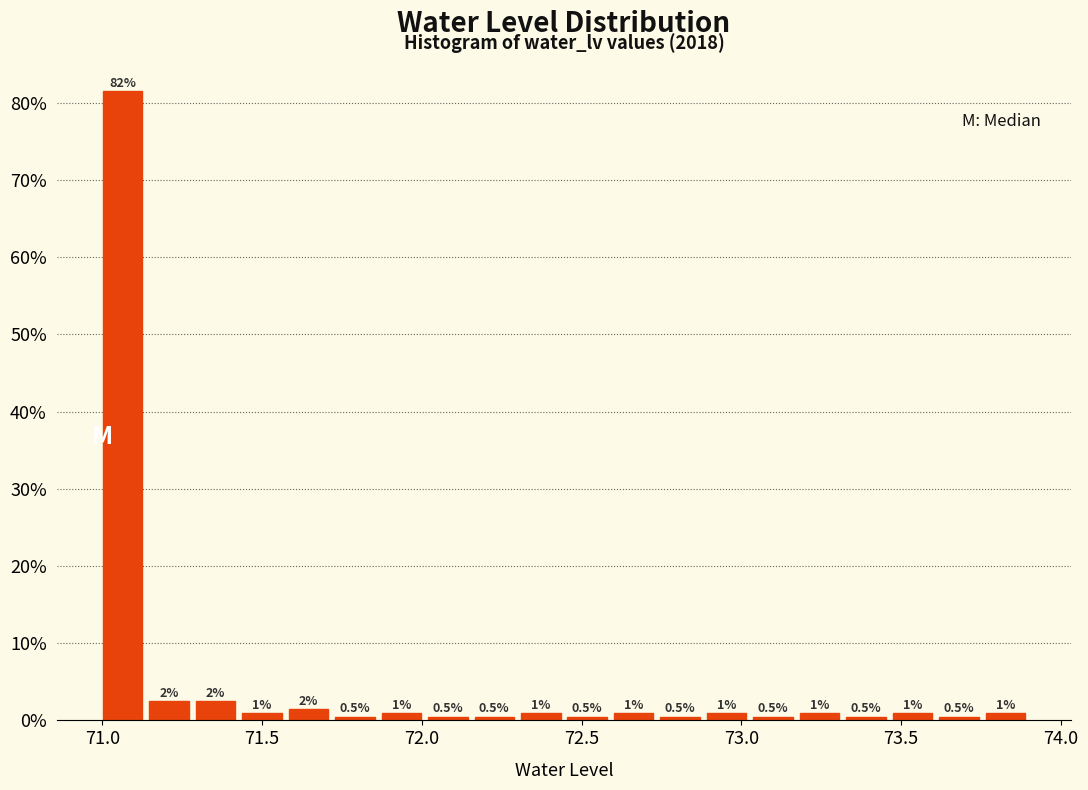

Read against the x-axis, roughly where is the centre of the tallest bar?

71.05